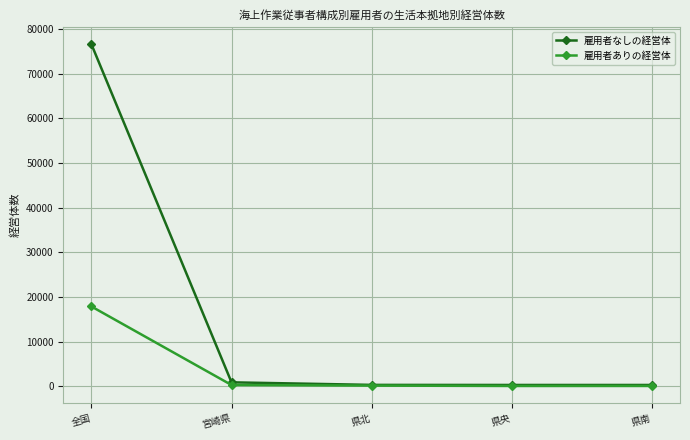

Is the value of 雇用者なしの経営体 at 県南 greater than the value of 雇用者ありの経営体 at 全国?

No